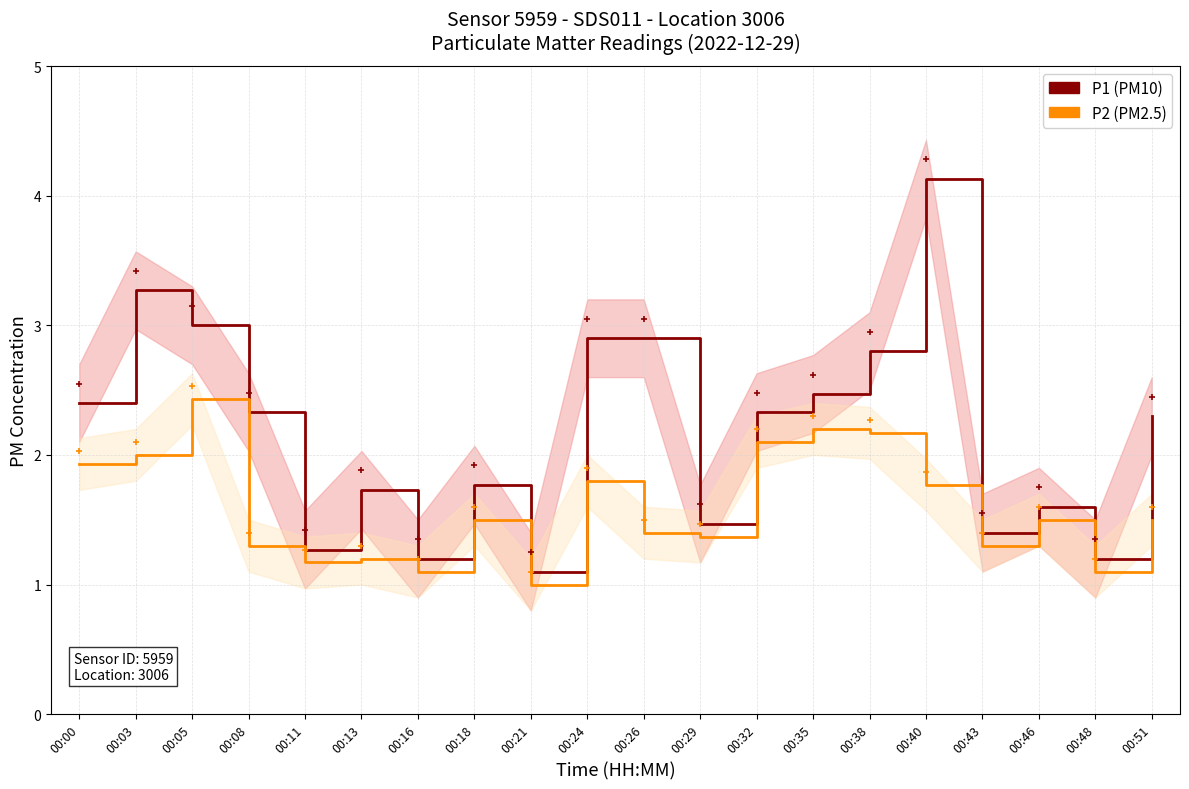

Does the chart have visible grid lines?

Yes